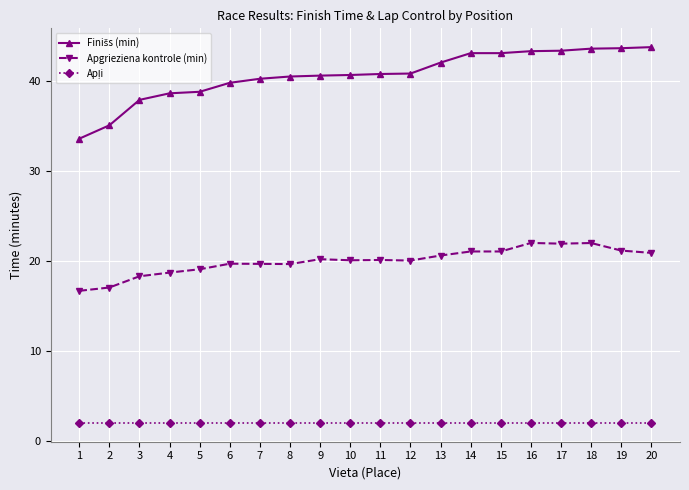

What is the difference between the highest and lowest values at 20?

41.8